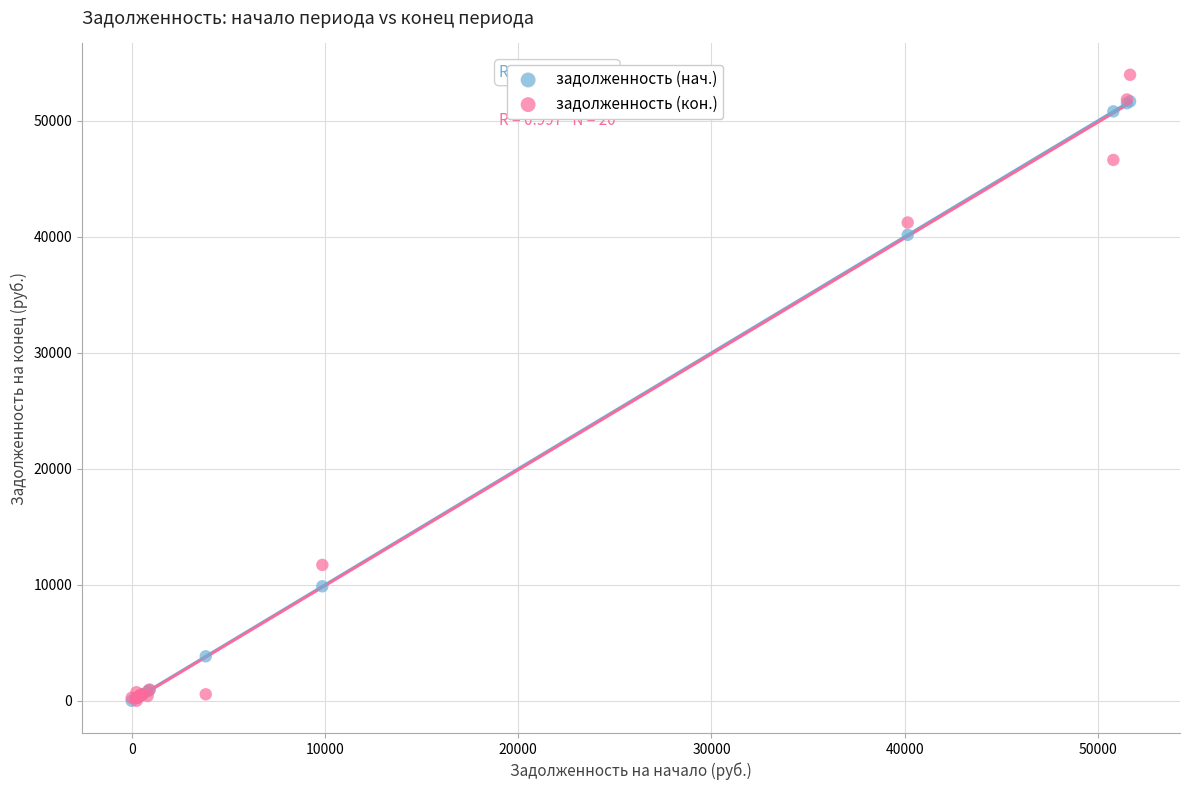

Across all series, what Y value is closest to 26973?

40152.4